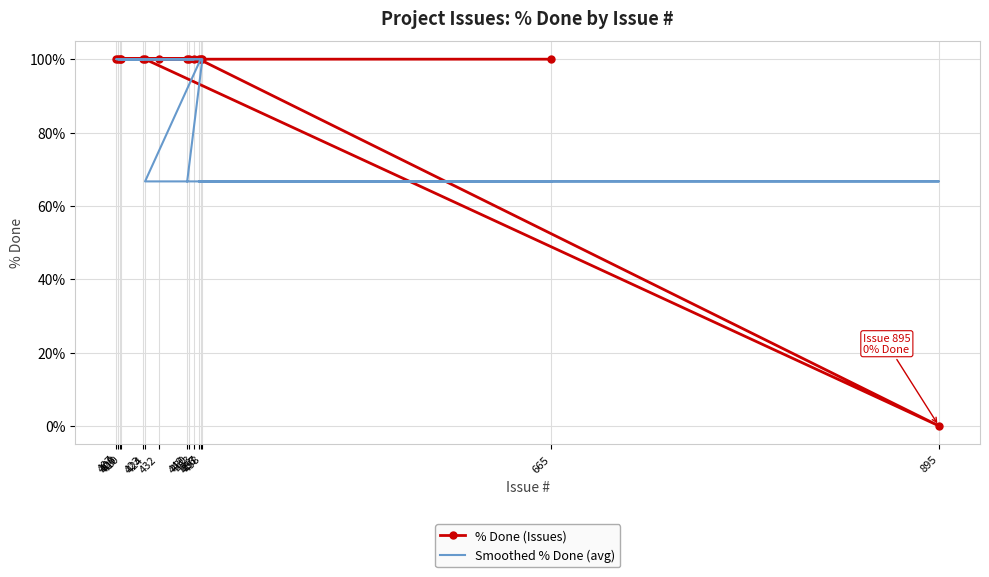

How many data points in Smoothed % Done (avg) are less than 99?

5